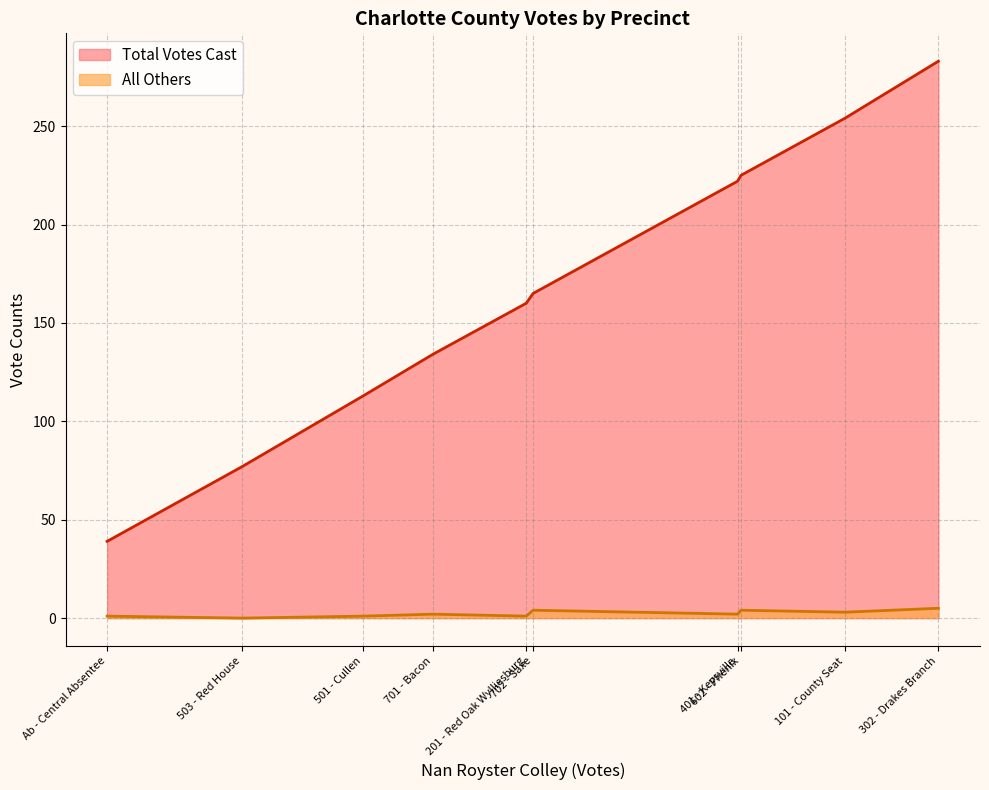

What is the total value across all series at 701 - Bacon?

136